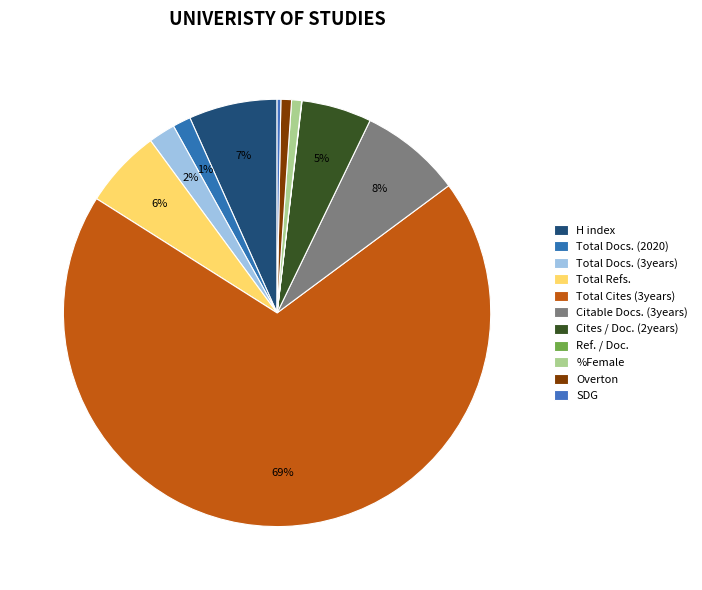

Combined, do Citable Docs. (3years) and Total Refs. account for over 50%?

No